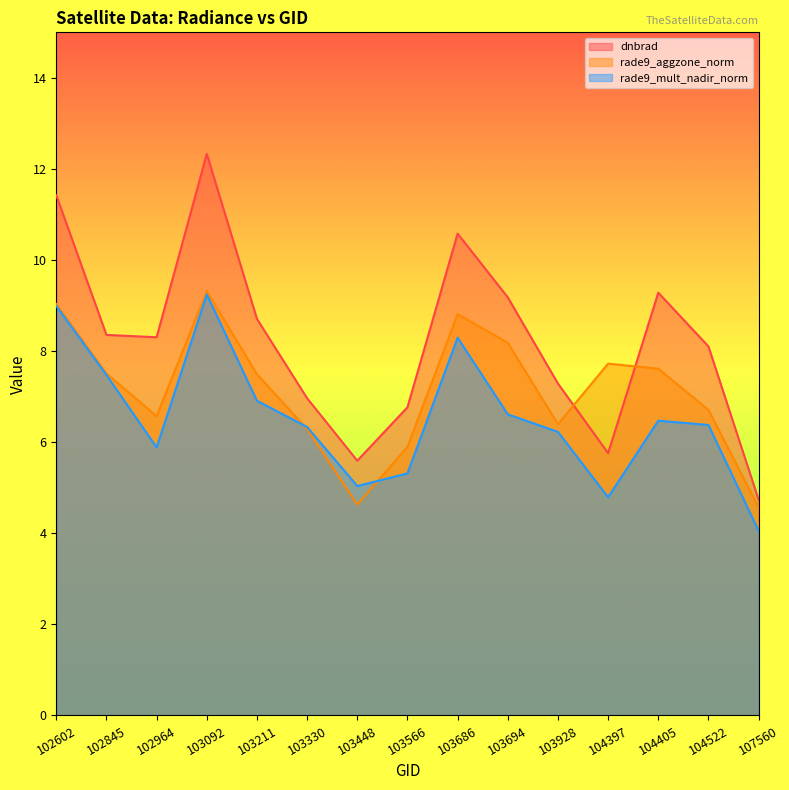

List the labels in order of dnbrad value, smallest first.

107560, 103448, 104397, 103566, 103330, 103928, 104522, 102964, 102845, 103211, 103694, 104405, 103686, 102602, 103092